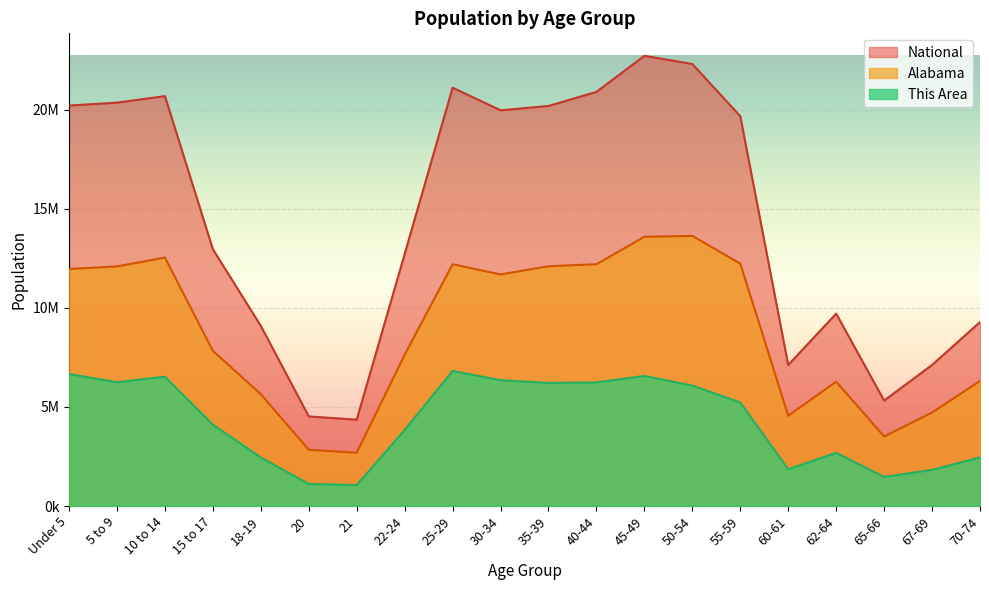

Reading right to left, extract all data points from this chart.

This Area: 2450496.7	1823130.2	1466039.1	2683097.3	1854252.8	5223685.7	6073824.6	6560320.3	6235989.8	6208143.3	6345738.0	6812577.3	3834634.2	1056531.0	1115500.2	2448858.6	4104909.5	6524283.6	6244180.0	6658602.2
Alabama: 6307601.4	4714350.2	3505678.2	6273056.7	4554095.7	12230074.6	13625154.6	13581395.4	12197333.6	12093778.0	11680418.0	12195882.8	7627710.4	2684879.1	2835644.5	5640587.0	7827175.6	12533918.9	12085896.6	11957599.0
National: 9278166.0	7115361.0	5319902.0	9704197.0	7113727.0	19664805.0	22298125.0	22708591.0	20890964.0	20179642.0	19962099.0	21101849.0	12712576.0	4354294.0	4519129.0	9086089.0	12954254.0	20677194.0	20348657.0	20201362.0